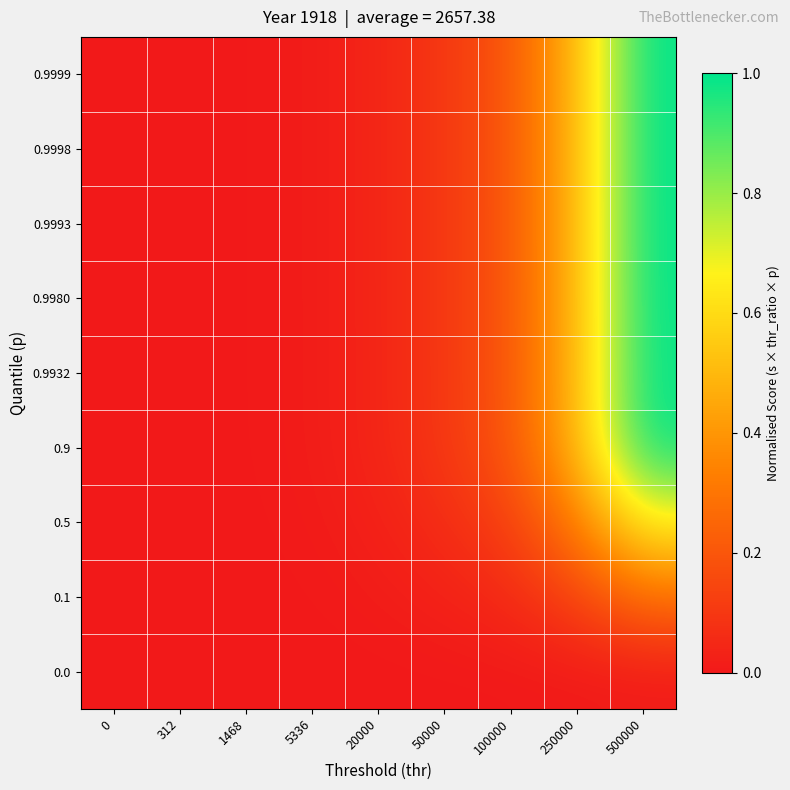

What is the spread (max minus min) of values at 500000?

1.0